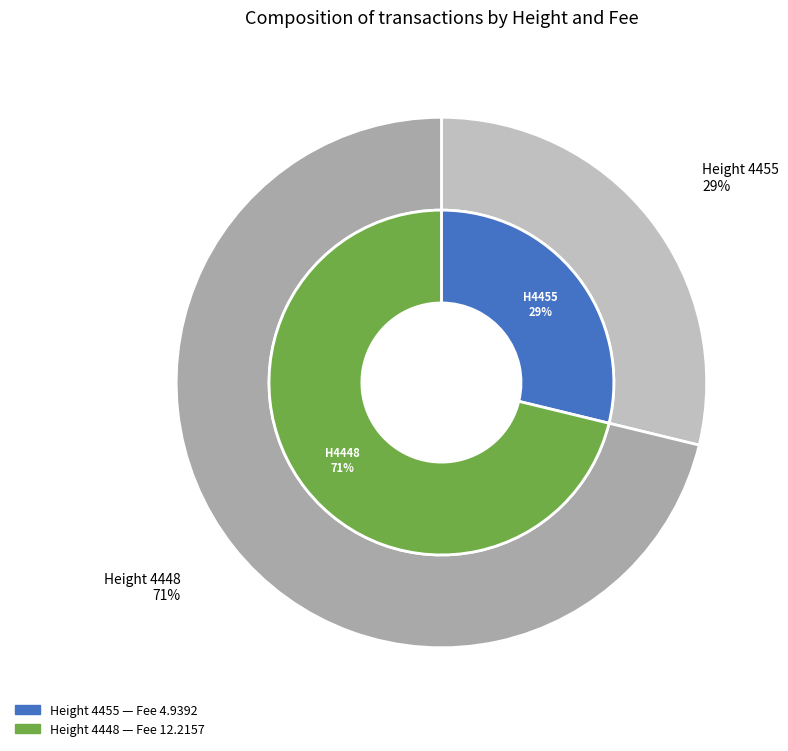

What percentage do 4455 and 4448 together represent?

100.0%